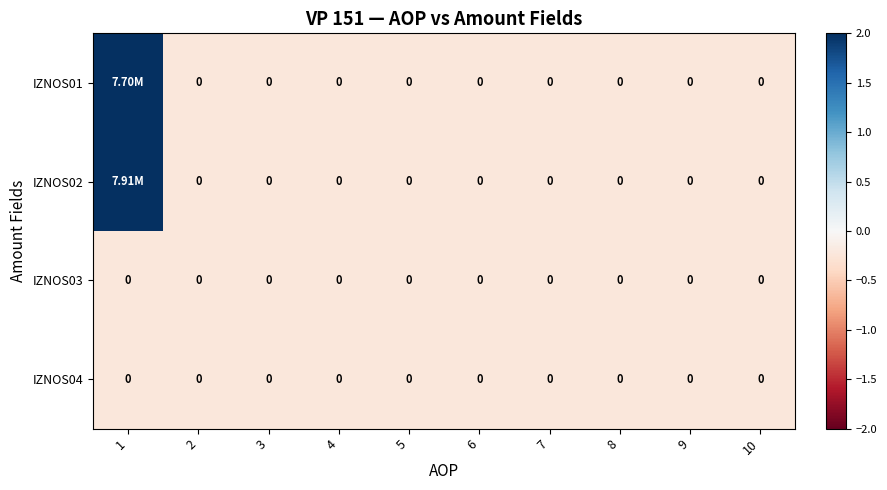

Rank the categories by IZNOS03 value from lowest to highest.

1, 2, 3, 4, 5, 6, 7, 8, 9, 10